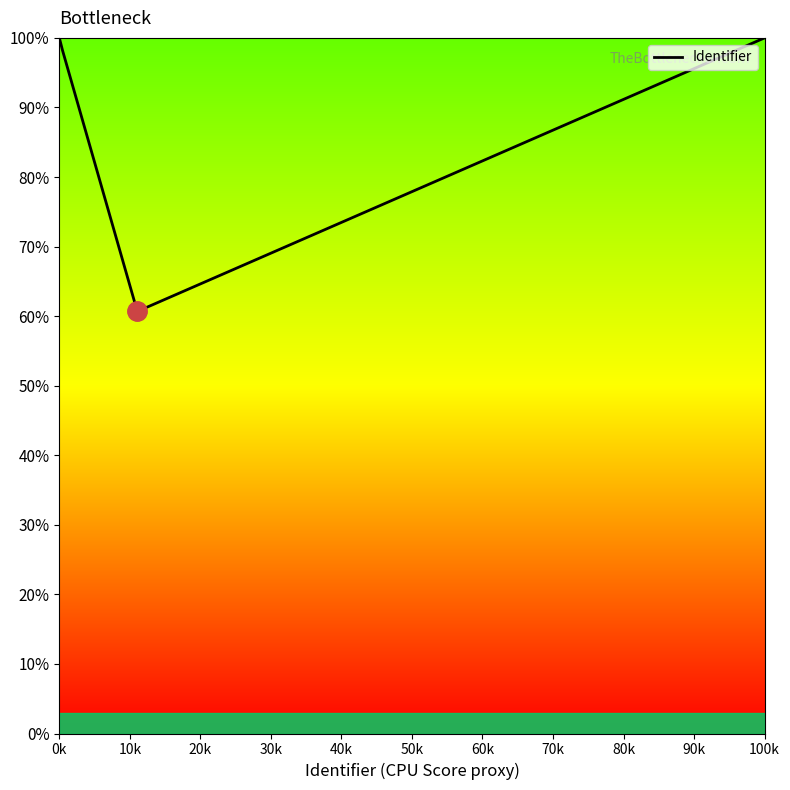

What is the maximum value shown in the chart?

100.0